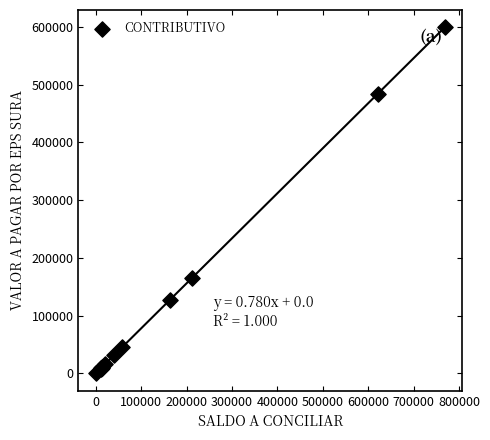

What Y value in the scatter plot is closest to 299765?

165672.0